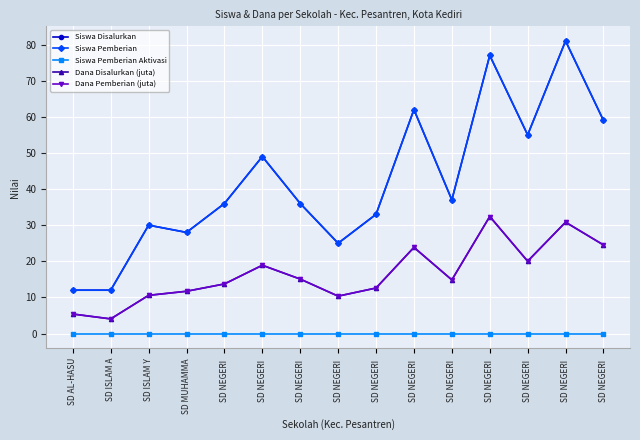

At which category does Siswa Disalurkan reach its first local peak?

SD ISLAM Y